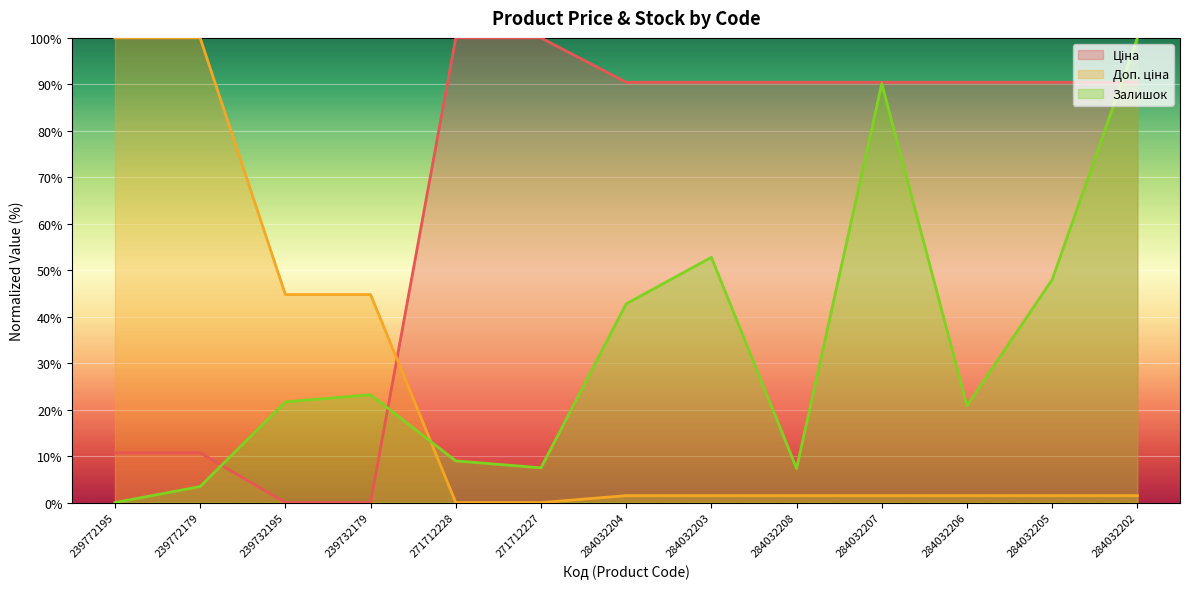

What is the label of the 3rd point from the right?

284032206